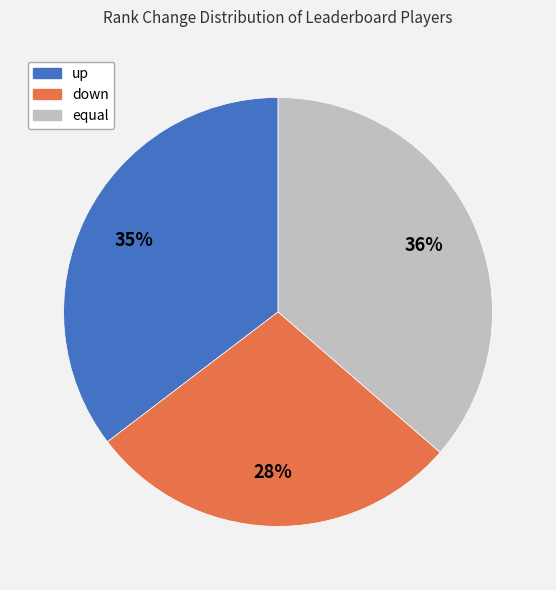

To the nearest percent, what percentage of the pie is down?

28%